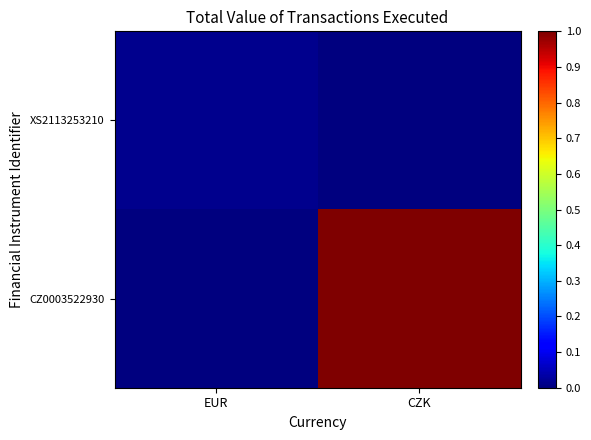

At how many categories does at least one series exceed 0?

2